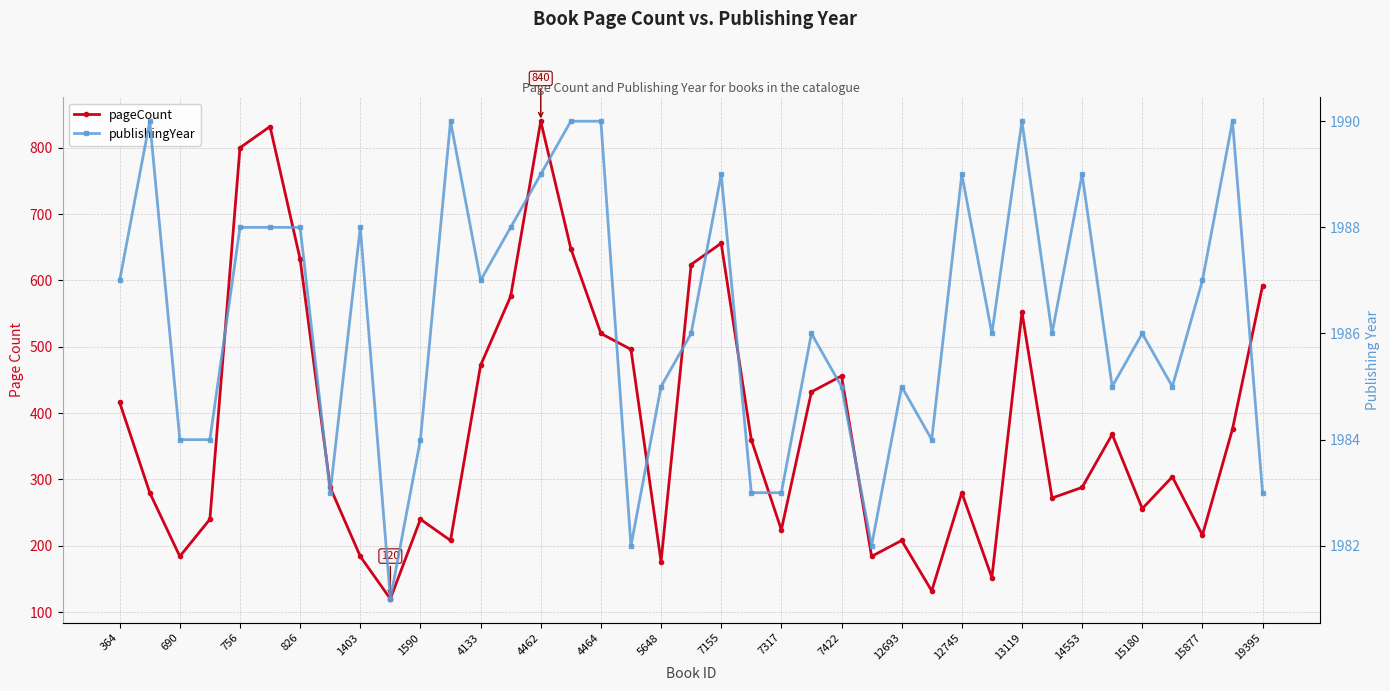

At how many categories does at least one series exceed 688?

39